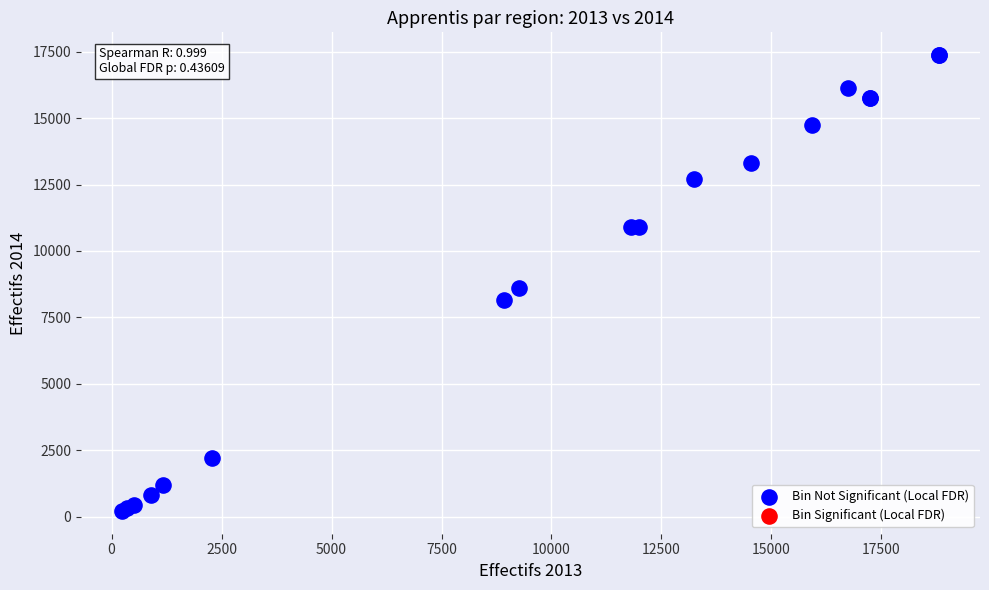

What Y value in the scatter plot is closest to 8793?

8600